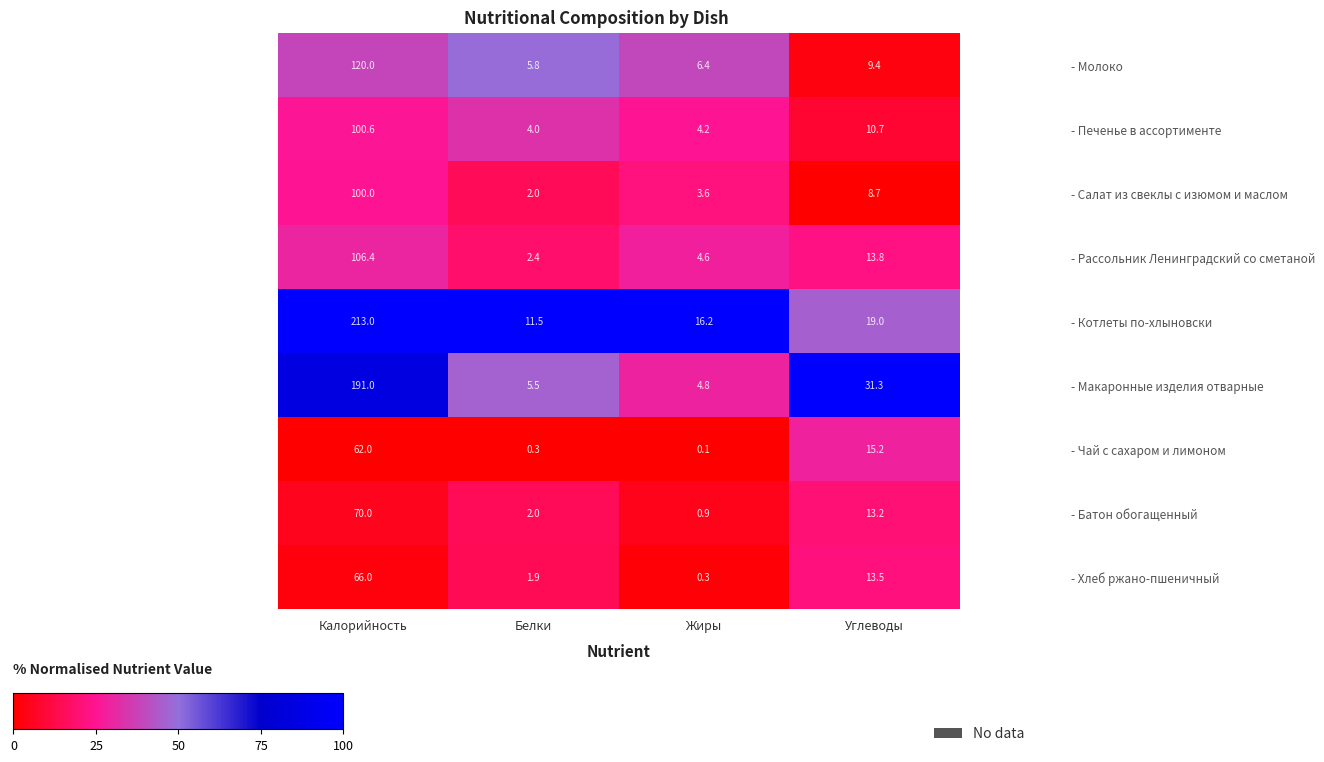

What is the average value of the - Чай с сахаром и лимоном series?

19.4